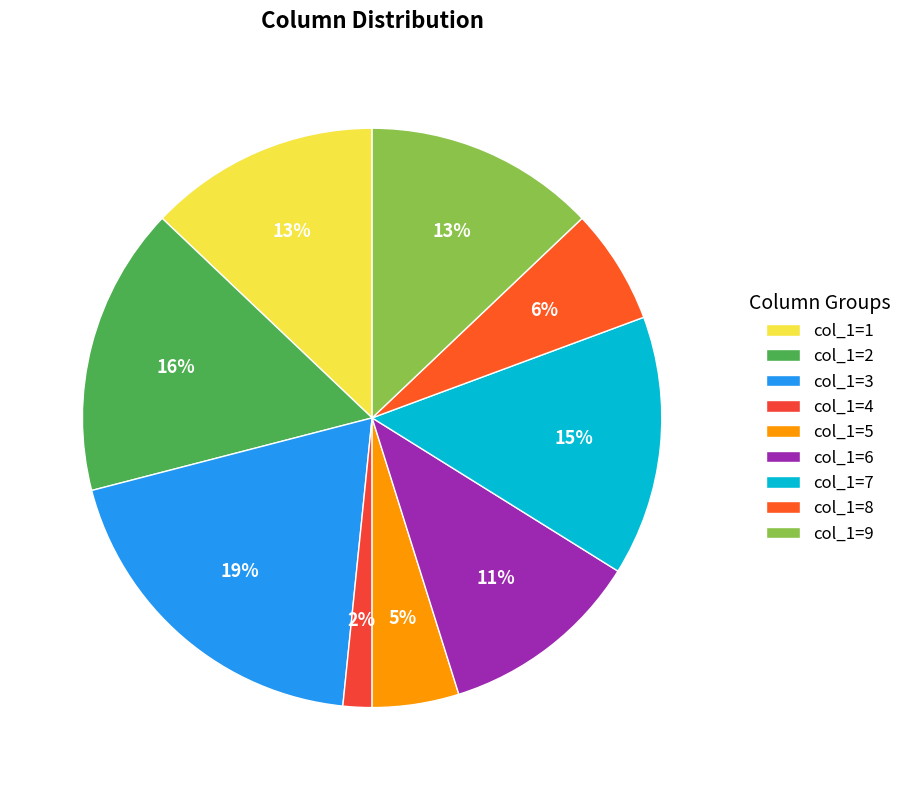

To the nearest percent, what is the difference between the largest and smallest slice percentages?

18%